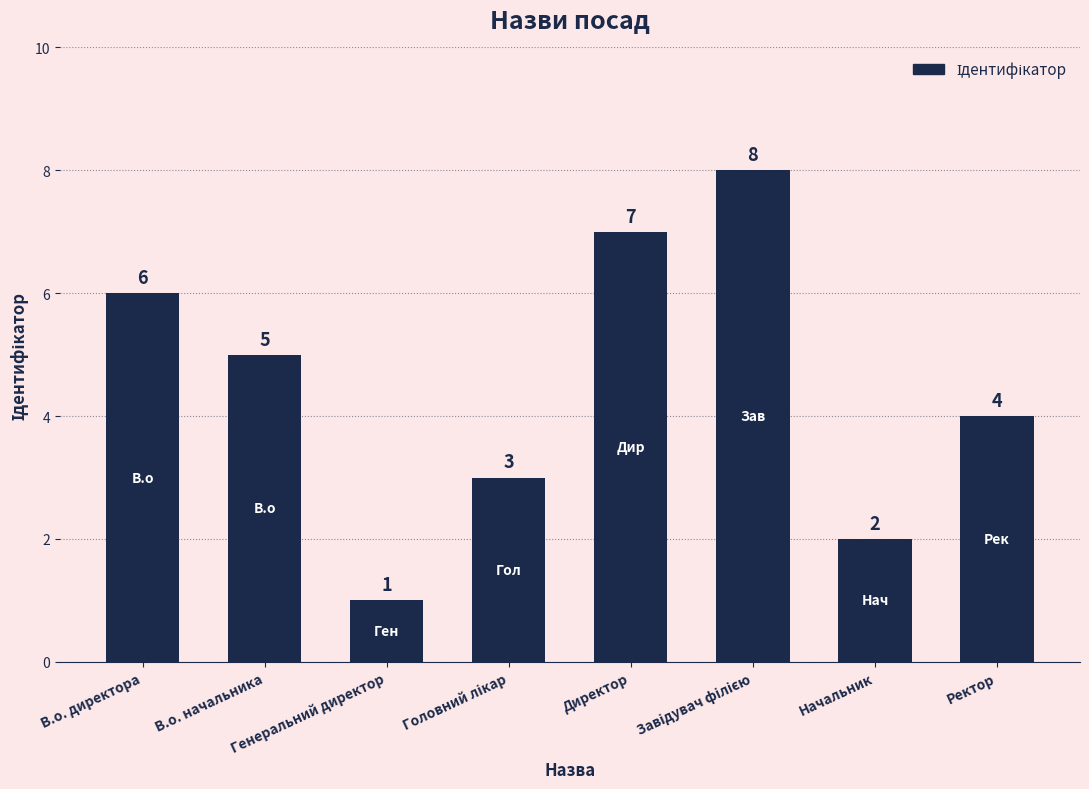

Where is the data nearest to the value 4?

Ректор